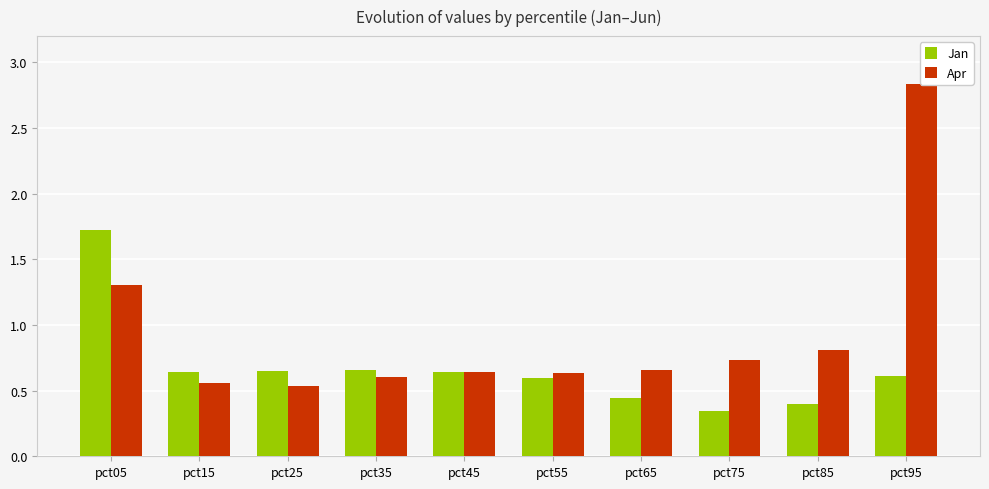

Read the Jan value at pct15.

0.6